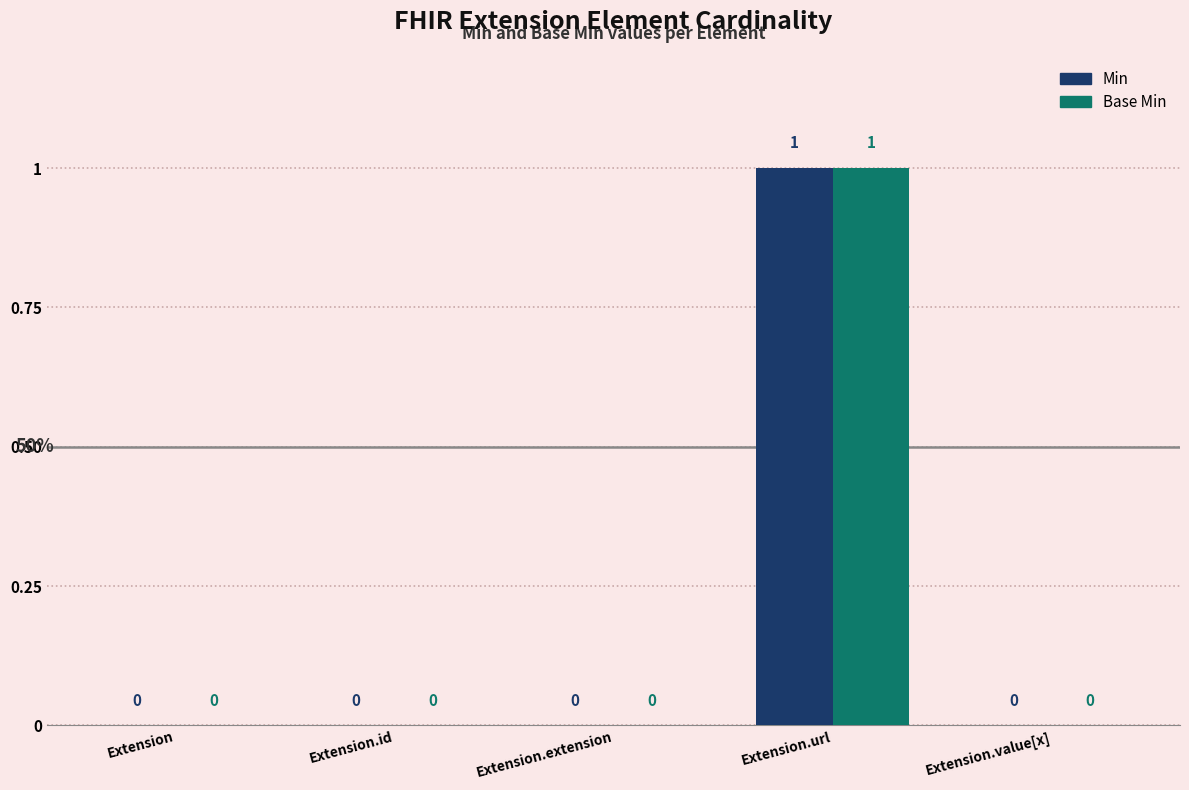

How many Base Min values are between 0 and 1?

5